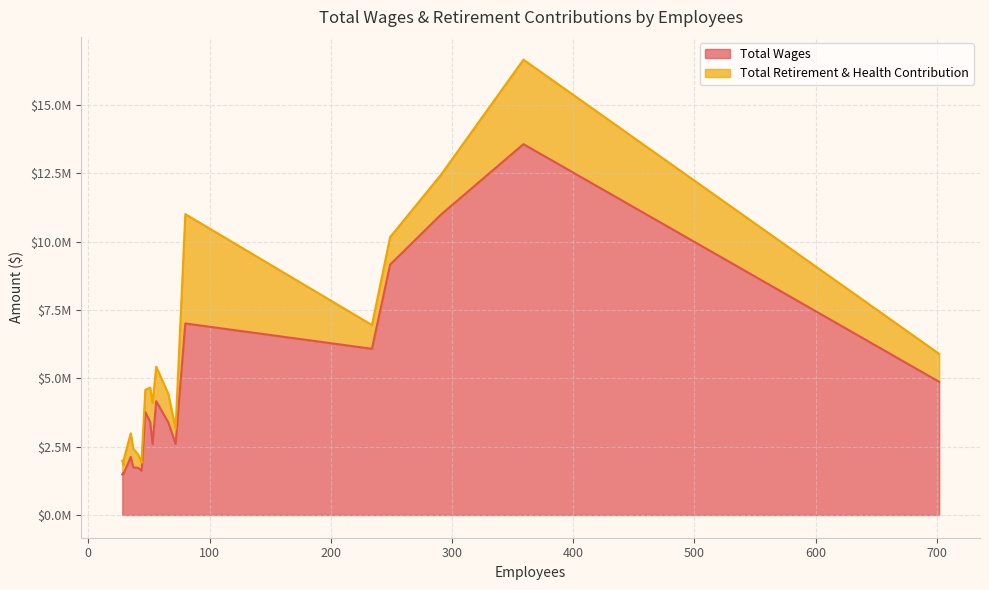

Rank the series by their average value, from highest to lowest.

Total Wages, Total Retirement & Health Contribution